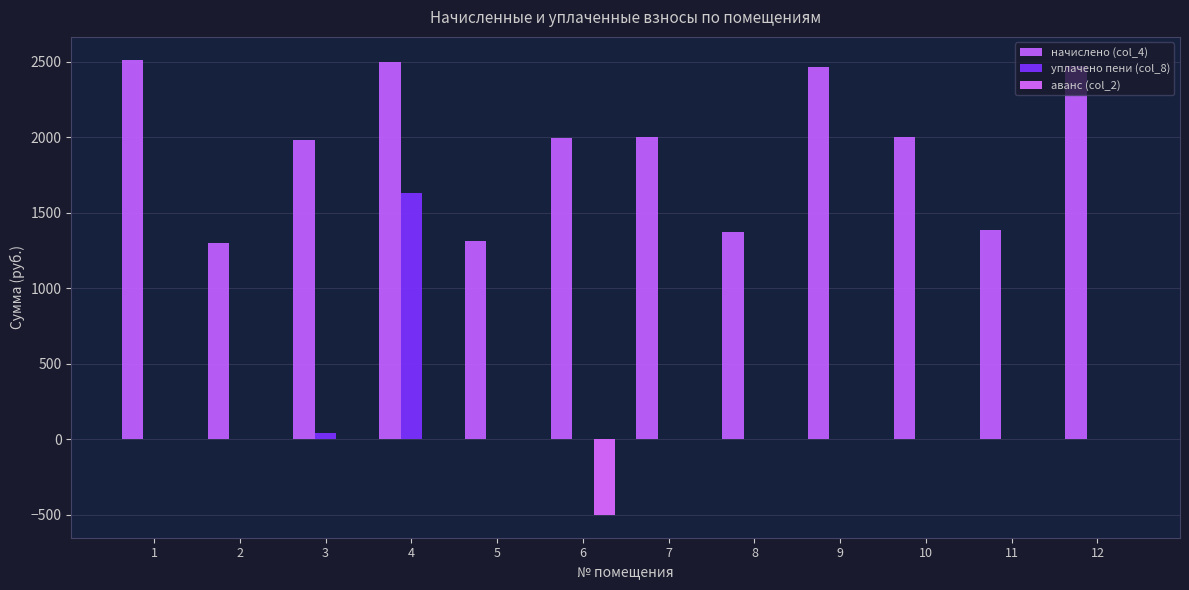

Which category has the highest value in the уплачено пени (col_8) series?

4